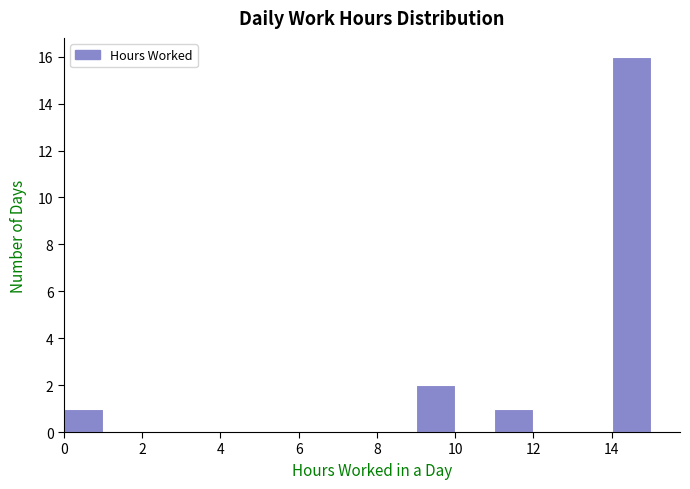

What is the height of the bar covering 11 to 12 on the x-axis? The values are not printed on the chart, so give them approximately, as read against the axis.

1